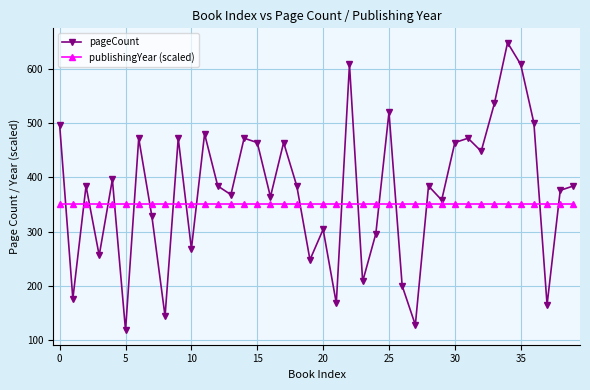

In pageCount, how many points are lower than both neighbors (excluding endpoints)?

14